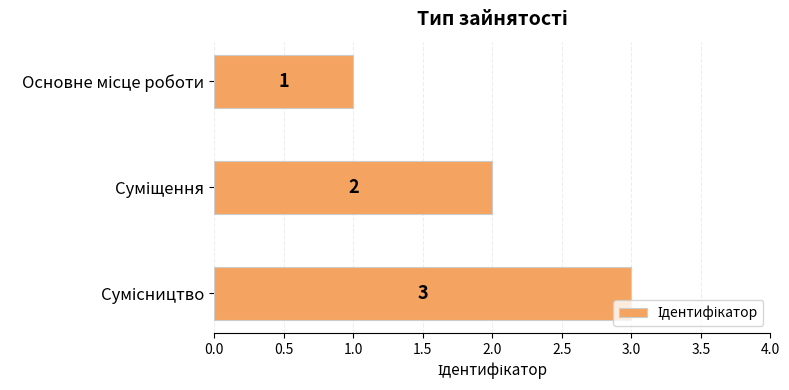

What is the value of the 3rd bar from the top?

3